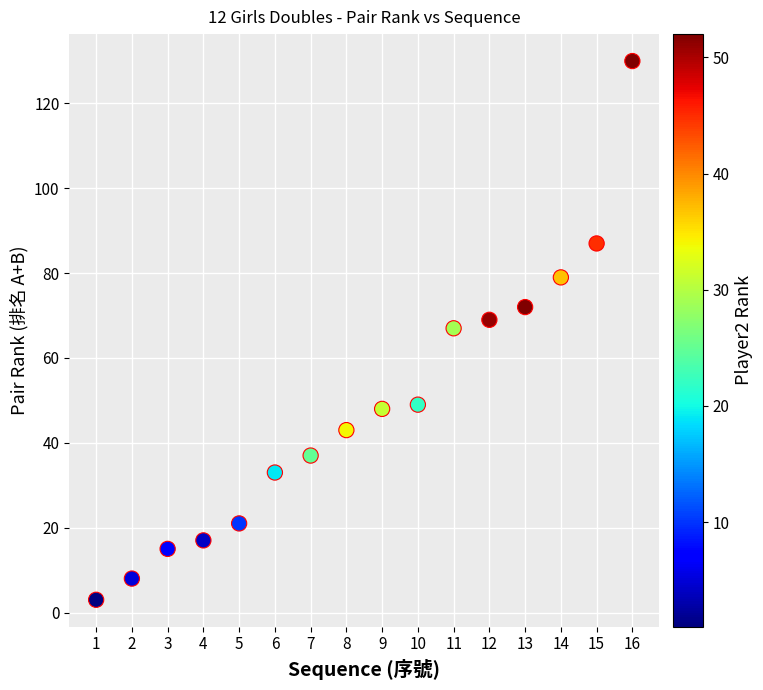

What is the range of Y values (max minus min)?

127